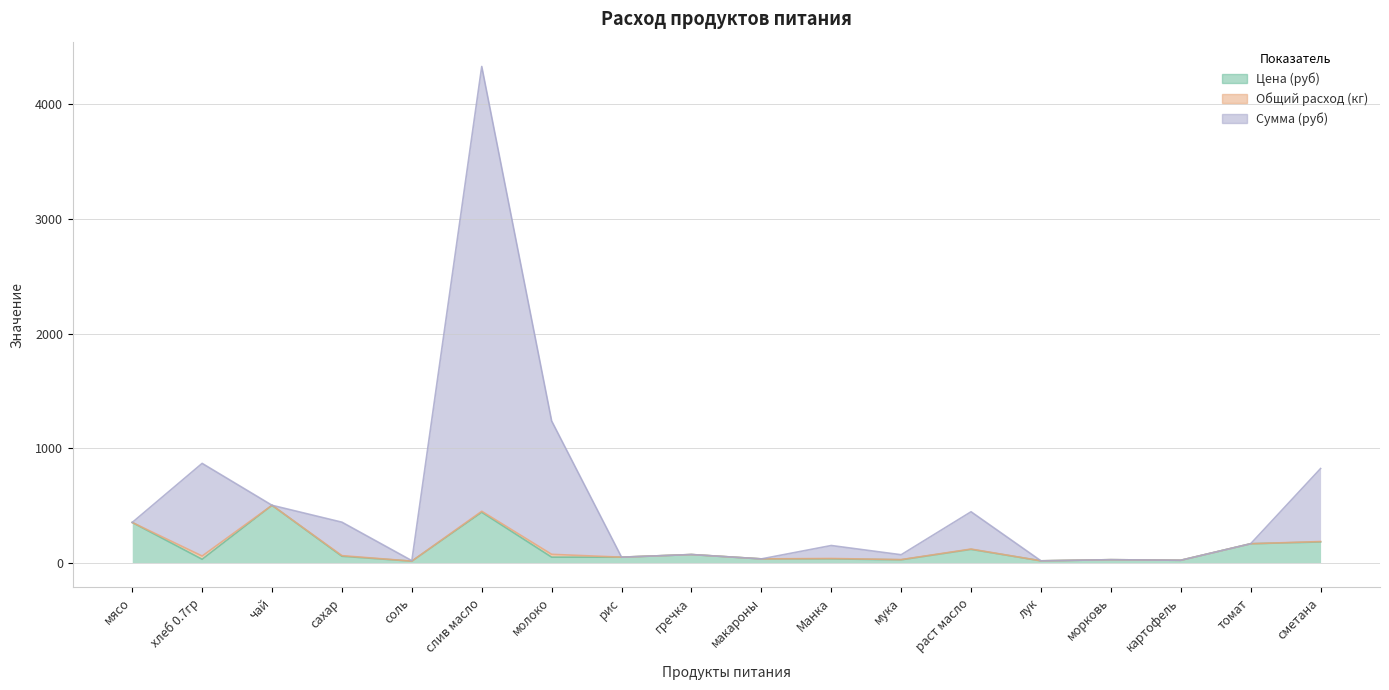

True or false: Цена (руб) has a value of 23.2 at лук.

False